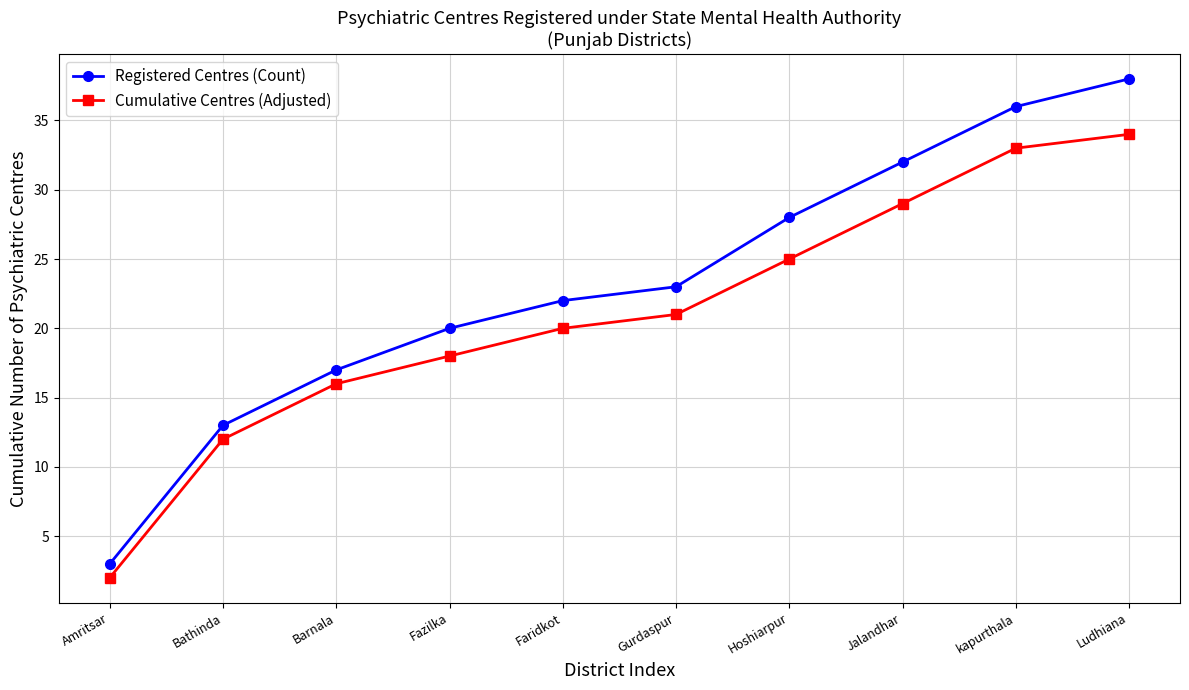

The Registered Centres (Count) series shows 28 at Hoshiarpur. True or false?

True